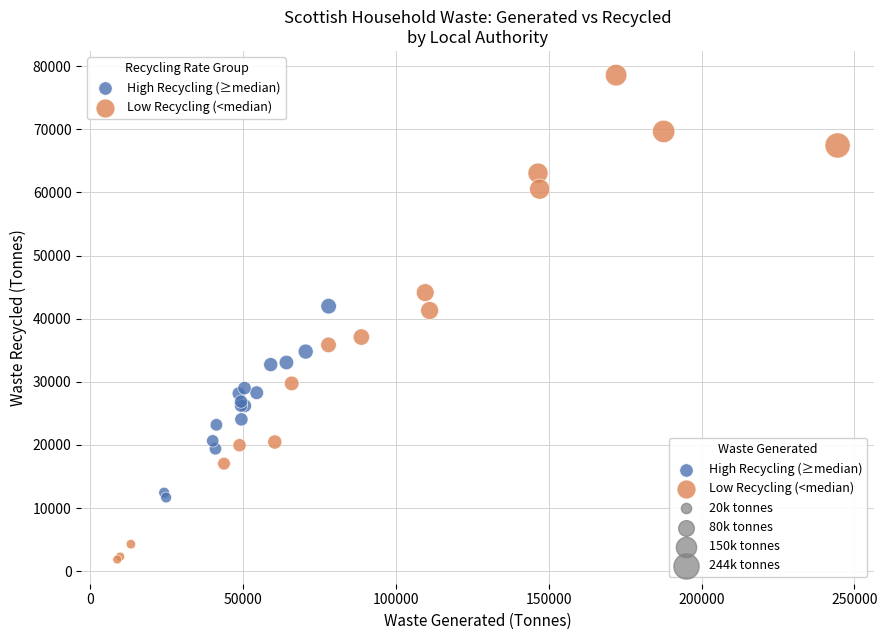

Which series contains the highest Y value?

Low Recycling (<median)